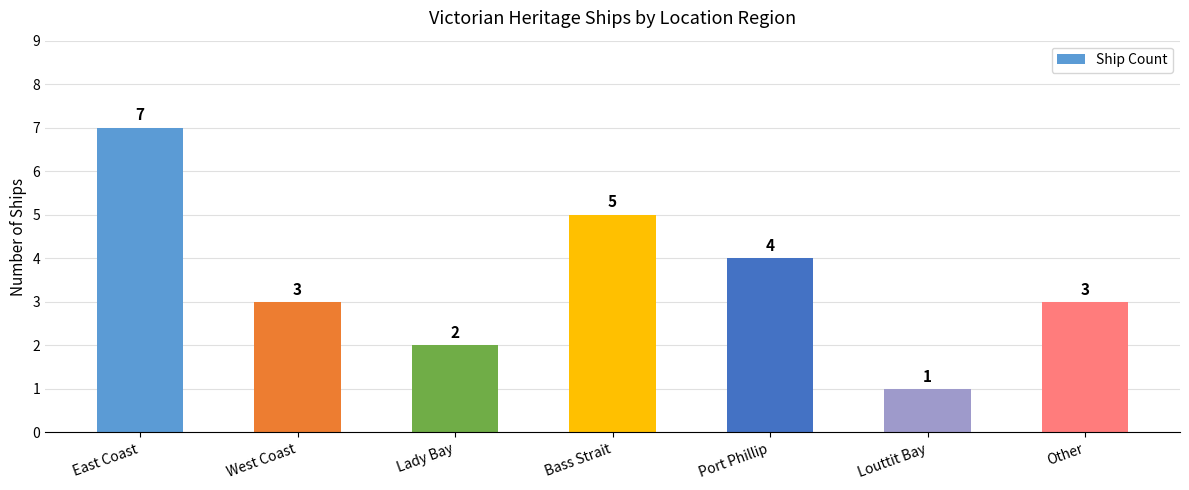

What is the change in value from East Coast to Port Phillip?

-3